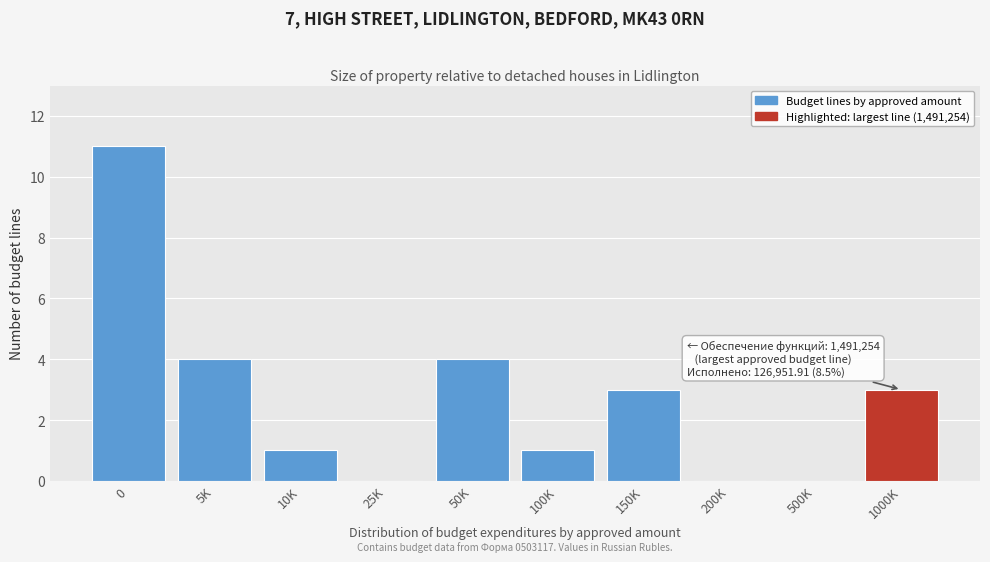

Reading left to right, extract all data points from this chart.

0=11	5K=4	10K=1	25K=0	50K=4	100K=1	150K=3	200K=0	500K=0	1000K=3